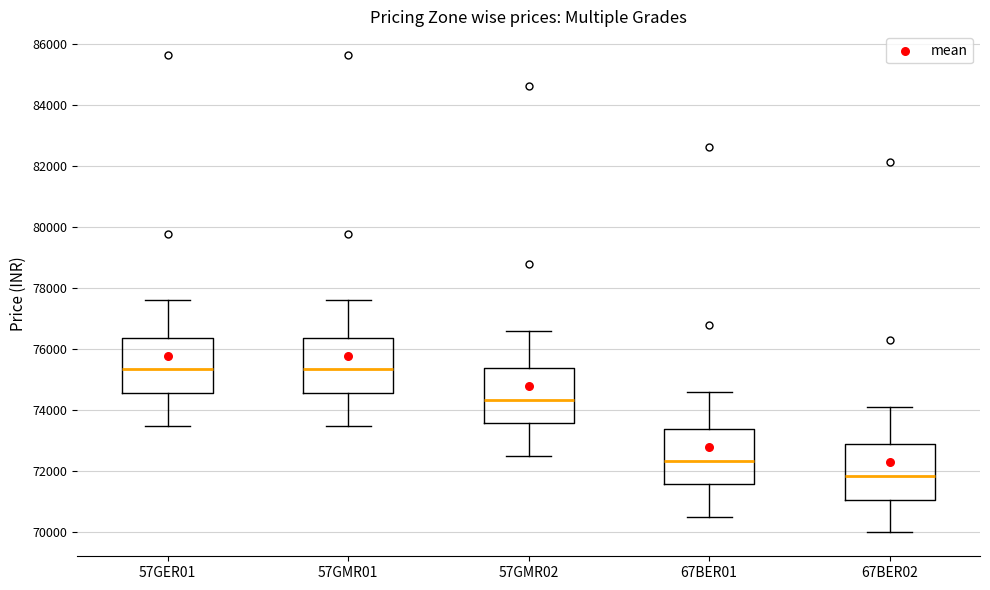

Reading left to right, read every box against the y-axis: the position of its median line, the range the box covers, and the ends of its whiskers. The values are not printed on the chart, so give them approximately, as read against the axis.

57GER01: median 75400, box 74600 to 76400, whiskers 73400 to 77600
57GMR01: median 75400, box 74600 to 76400, whiskers 73400 to 77600
57GMR02: median 74400, box 73600 to 75400, whiskers 72400 to 76600
67BER01: median 72400, box 71600 to 73400, whiskers 70400 to 74600
67BER02: median 71800, box 71000 to 72800, whiskers 70000 to 74000